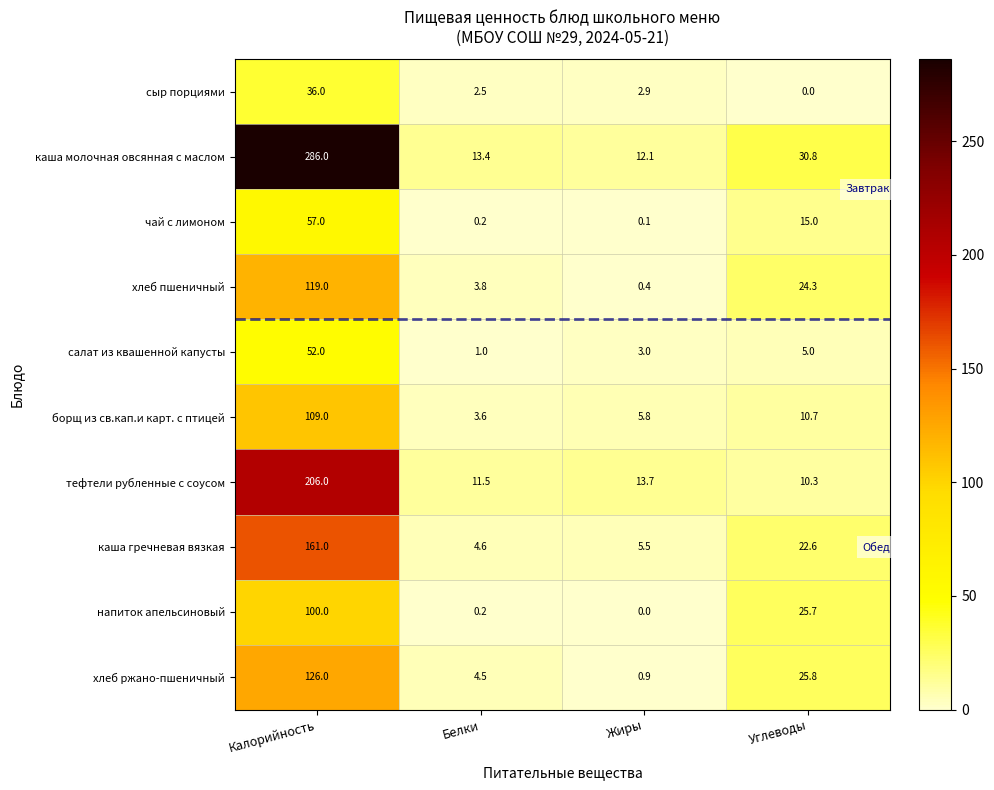

List the labels in order of тефтели рубленные с соусом value, smallest first.

Углеводы, Белки, Жиры, Калорийность